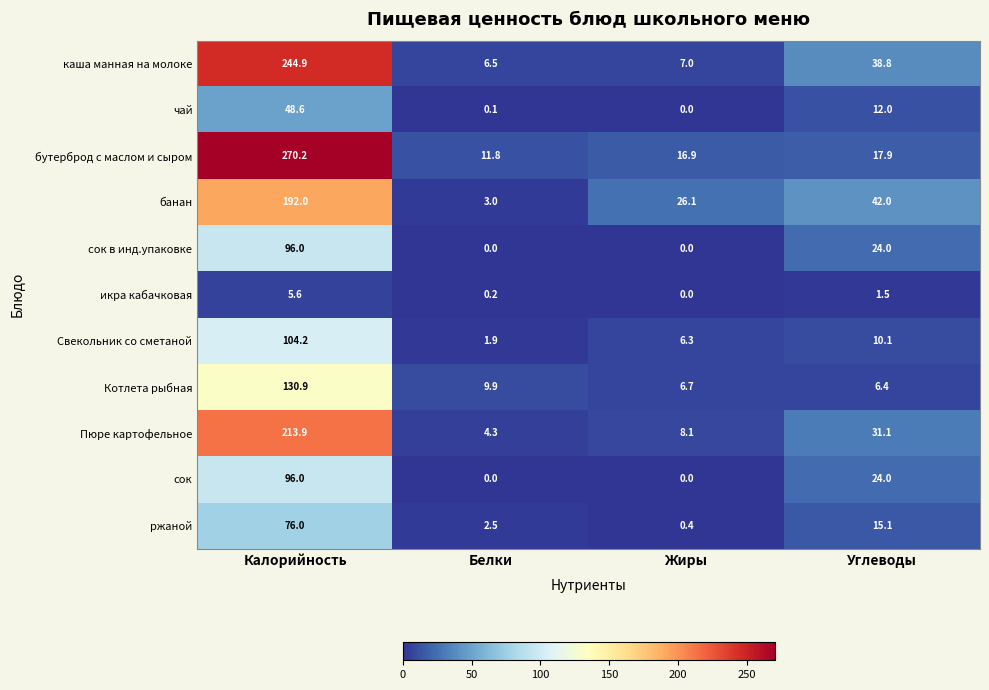

What is the difference between the Пюре картофельное values at Углеводы and Жиры?

23.0